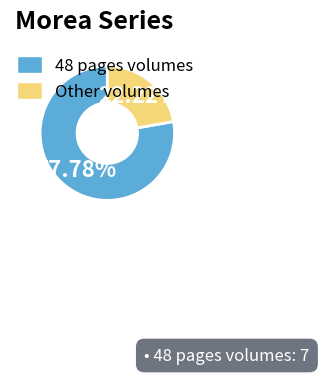

Which category accounts for the majority?

48 pages volumes